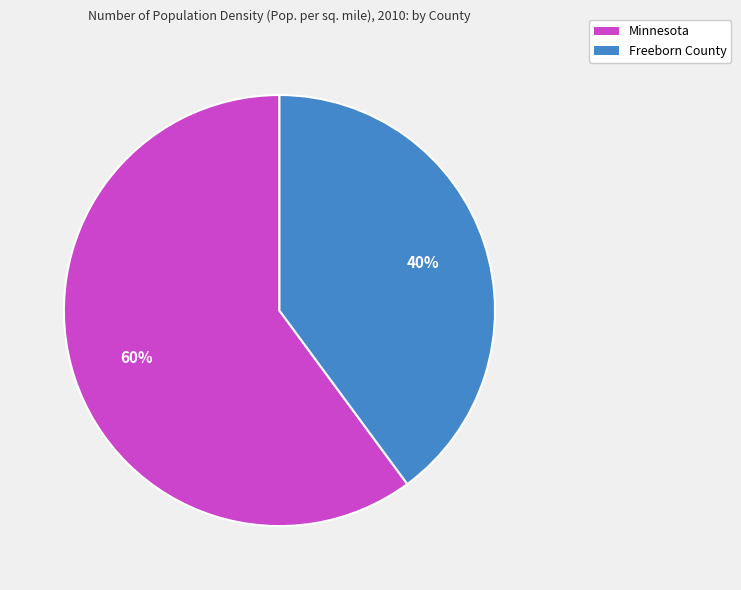

To the nearest percent, what is the combined percentage of Minnesota and Freeborn County?

100%